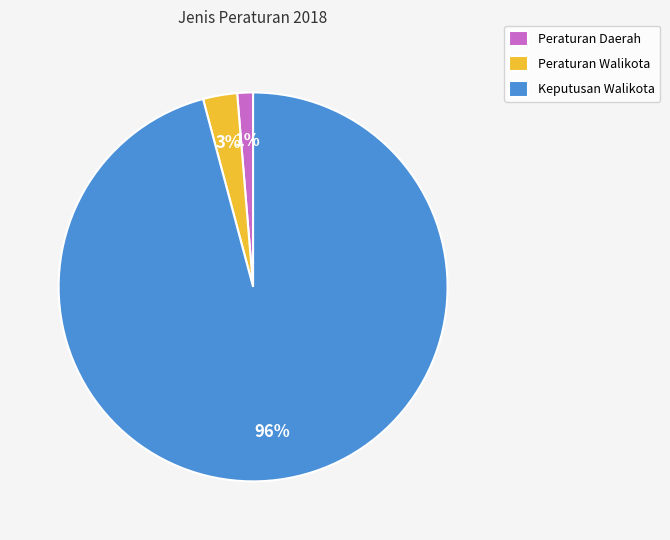

Do Keputusan Walikota and Peraturan Daerah together represent more than half of the pie?

Yes